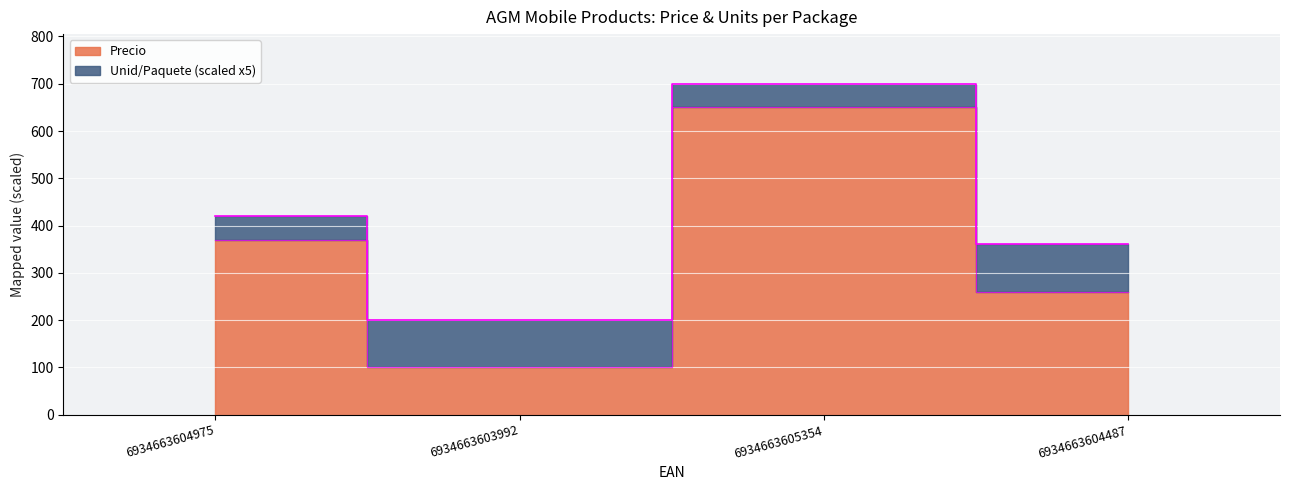

Does the chart display data point markers on the line(s)?

No